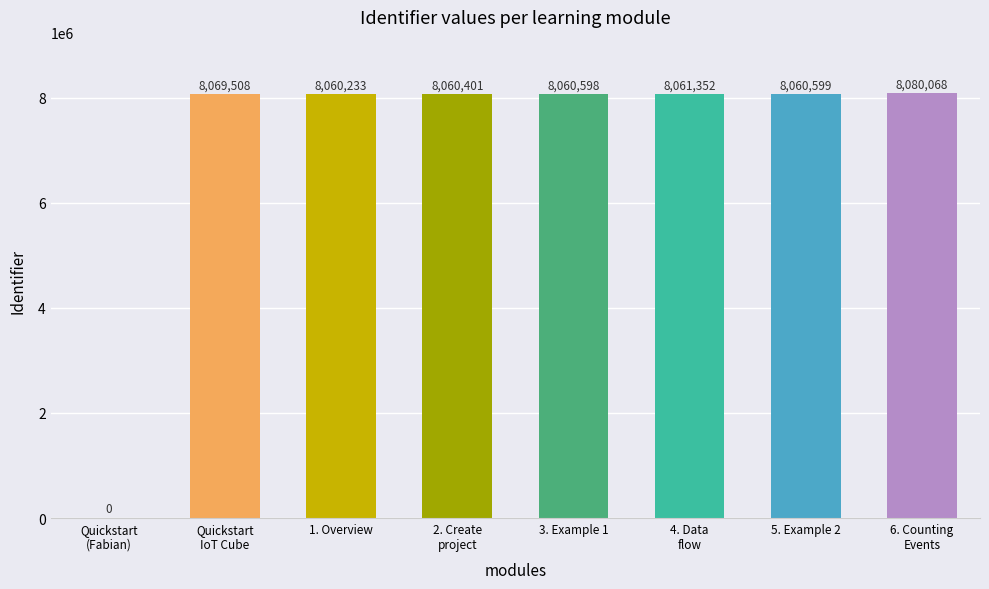

List the labels in order of value, largest first.

6. Counting Events, Quickstart IoT Cube, 4. Data flow, 5. Example 2, 3. Example 1, 2. Create project, 1. Overview, Quickstart (Fabian)